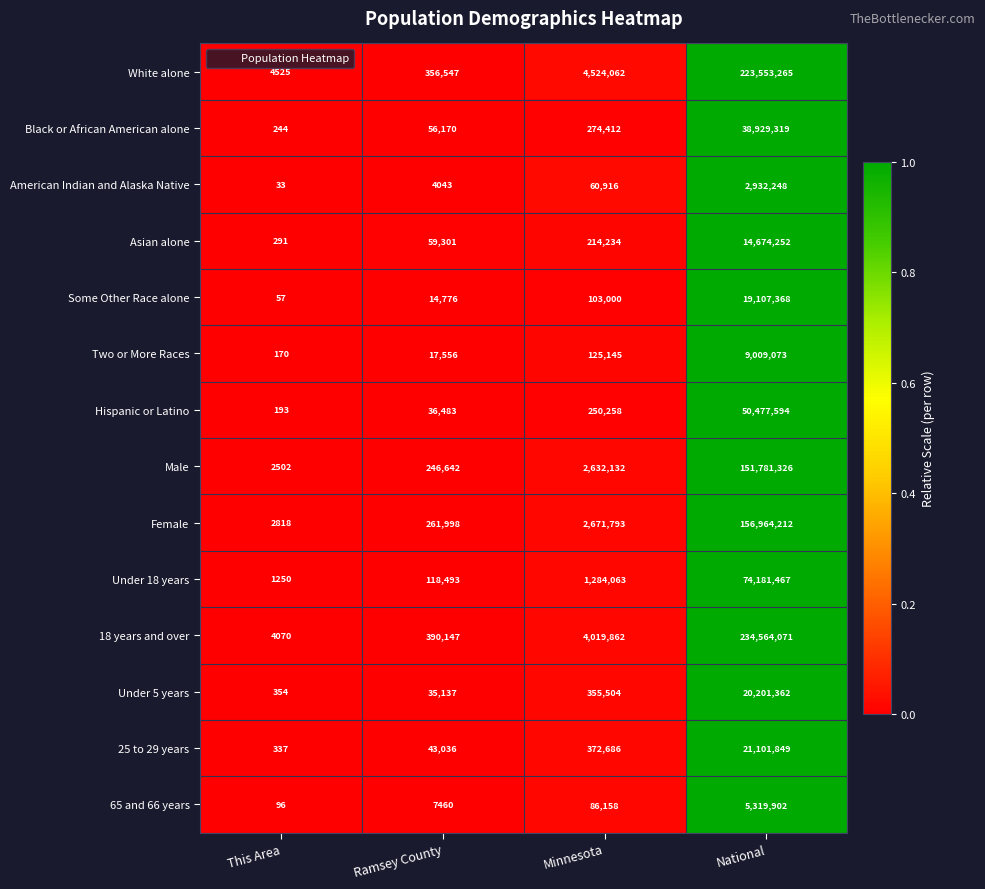

Is it true that 18 years and over equals 4019862 at Minnesota?

True